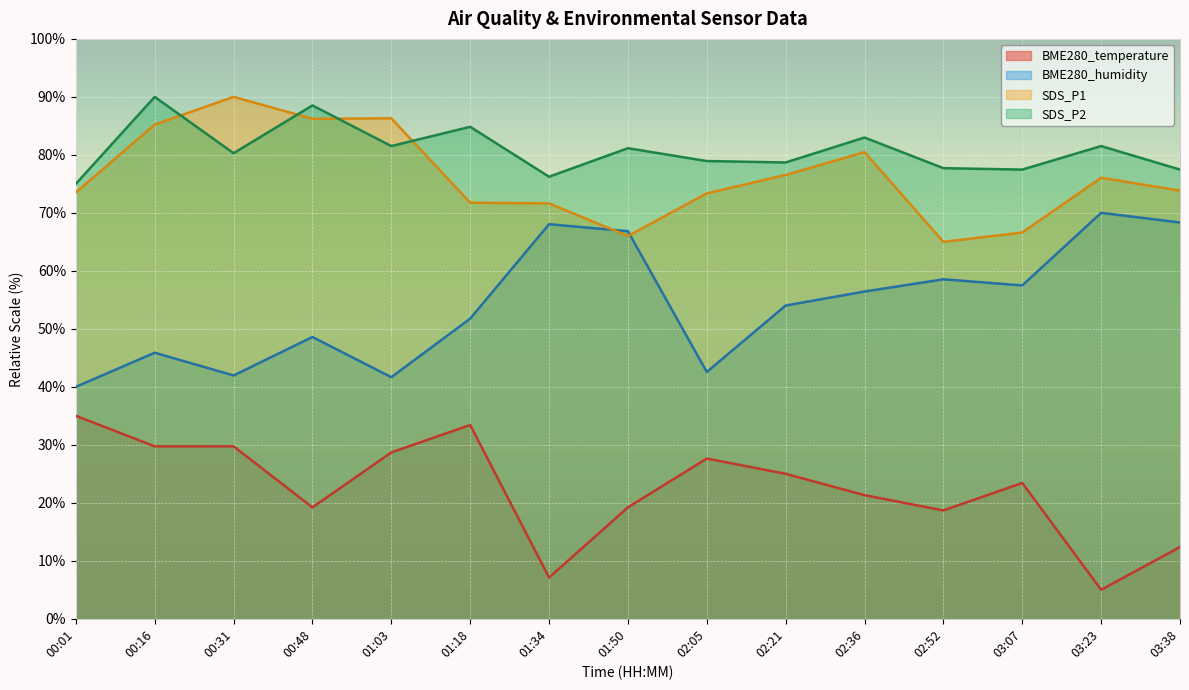

What is the approximate value of SDS_P2 at 00:16?

90.0